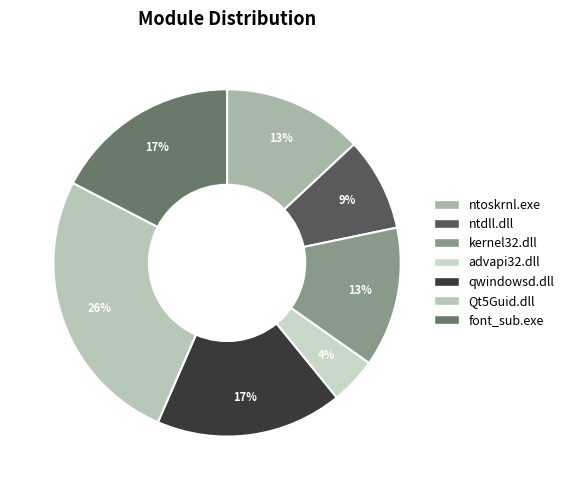

Is there any slice that represents more than half of the pie?

No